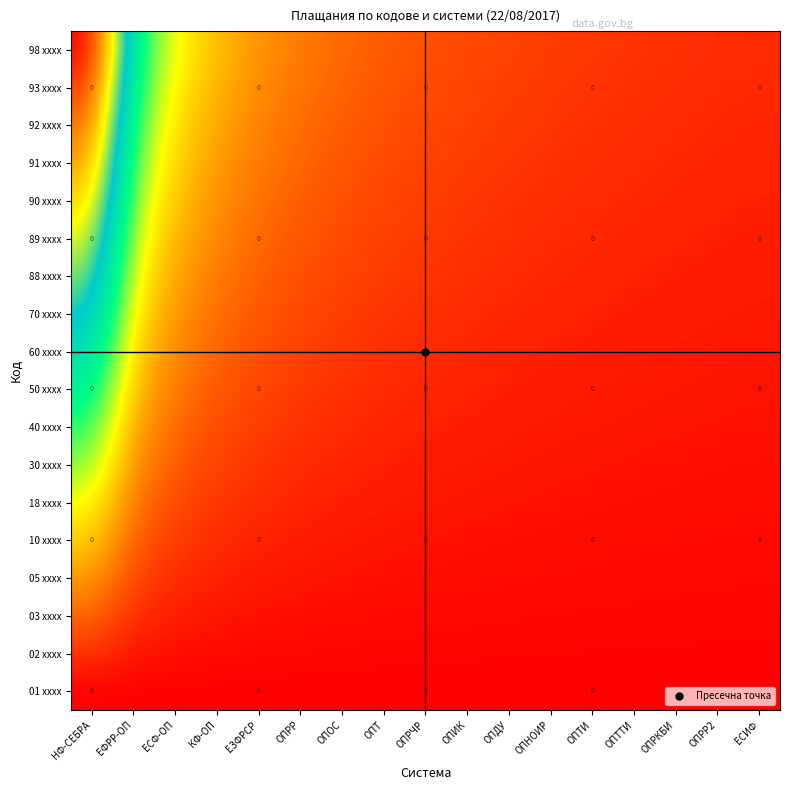

At which label does 02 xxxx reach its peak?

НФ-СЕБРА